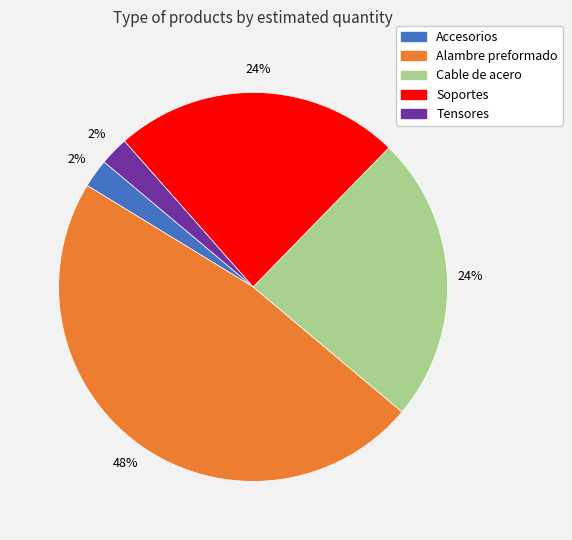

Does Soportes account for over 50% of the chart?

No